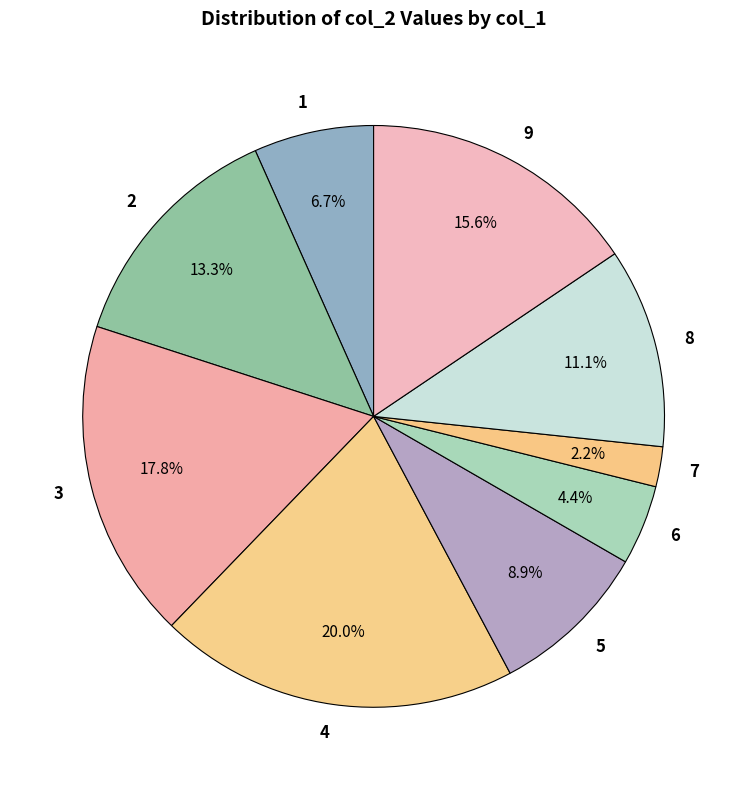

Between 1 and 9, which is larger?

9